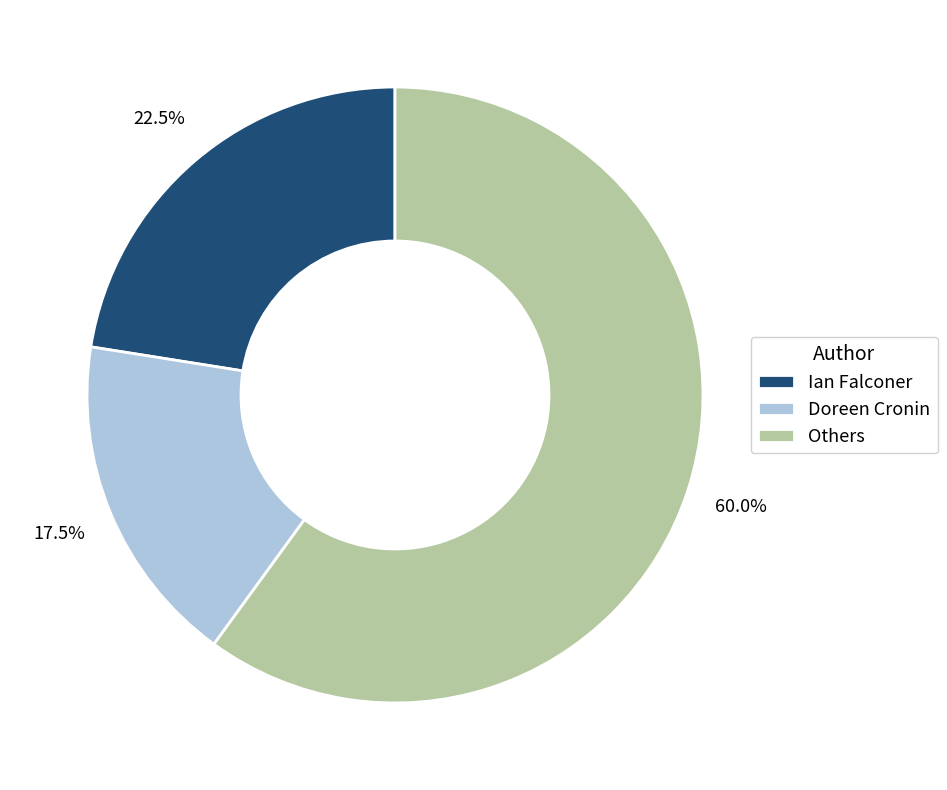

Combined, what portion of the pie is Ian Falconer and Others?

82.5%